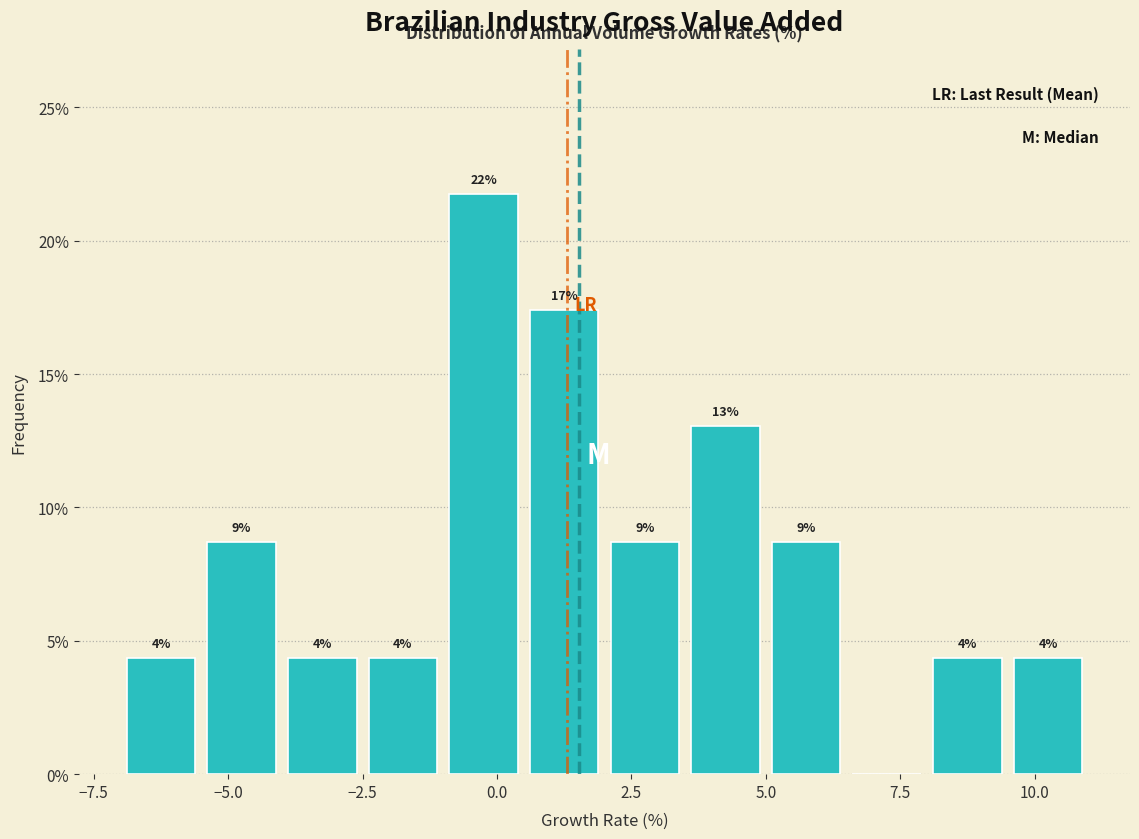

Around what value on the x-axis is the tallest bar? Give the approximate position of its centre, as read against the axis.

0.0